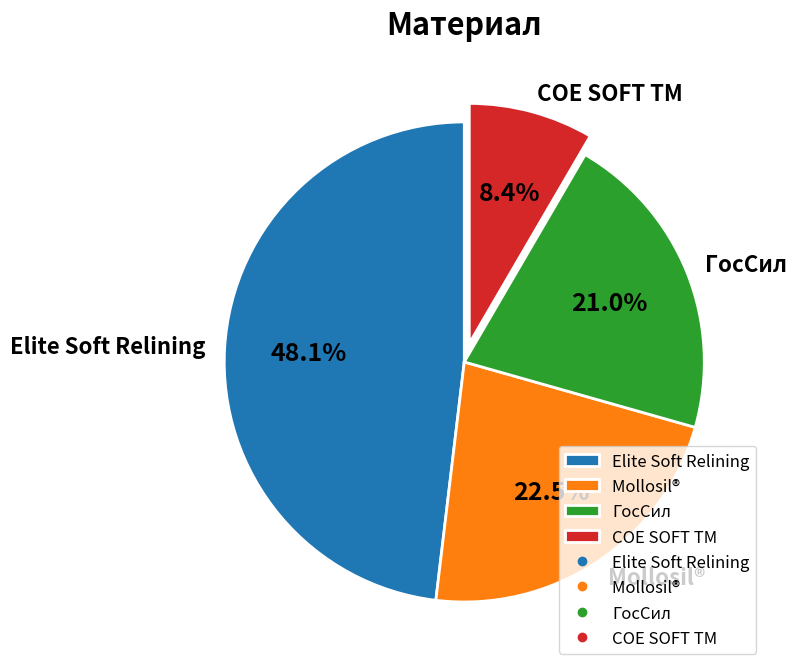

Is there any slice that represents more than half of the pie?

No